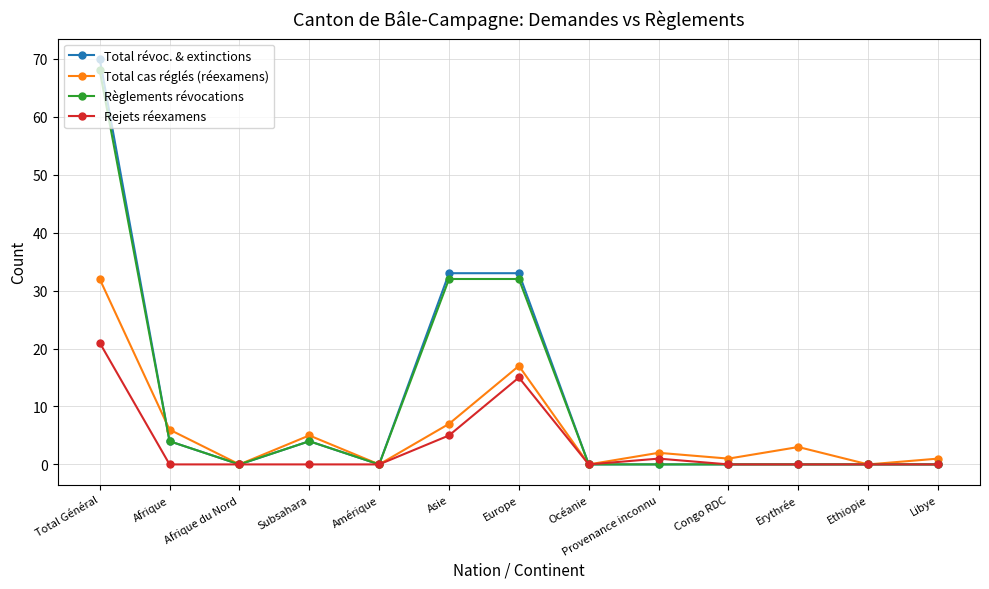

Reading right to left, list all the values displayed in this chart.

Total révoc. & extinctions: Libye=0	Ethiopie=0	Erythrée=0	Congo RDC=0	Provenance inconnu=0	Océanie=0	Europe=33	Asie=33	Amérique=0	Subsahara=4	Afrique du Nord=0	Afrique=4	Total Général=70
Total cas réglés (réexamens): Libye=1	Ethiopie=0	Erythrée=3	Congo RDC=1	Provenance inconnu=2	Océanie=0	Europe=17	Asie=7	Amérique=0	Subsahara=5	Afrique du Nord=0	Afrique=6	Total Général=32
Règlements révocations: Libye=0	Ethiopie=0	Erythrée=0	Congo RDC=0	Provenance inconnu=0	Océanie=0	Europe=32	Asie=32	Amérique=0	Subsahara=4	Afrique du Nord=0	Afrique=4	Total Général=68
Rejets réexamens: Libye=0	Ethiopie=0	Erythrée=0	Congo RDC=0	Provenance inconnu=1	Océanie=0	Europe=15	Asie=5	Amérique=0	Subsahara=0	Afrique du Nord=0	Afrique=0	Total Général=21